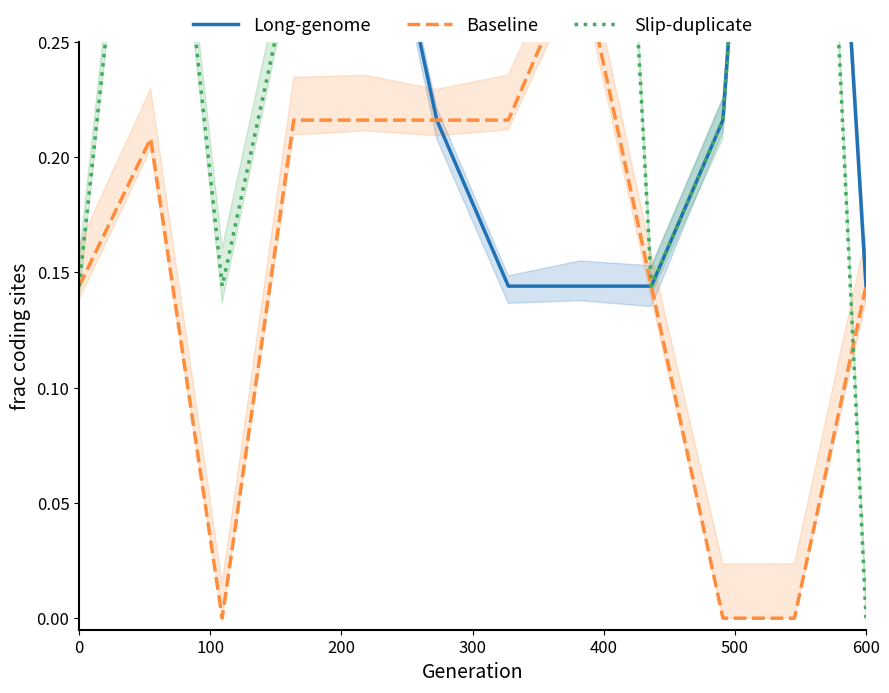

Does the chart have visible grid lines?

No